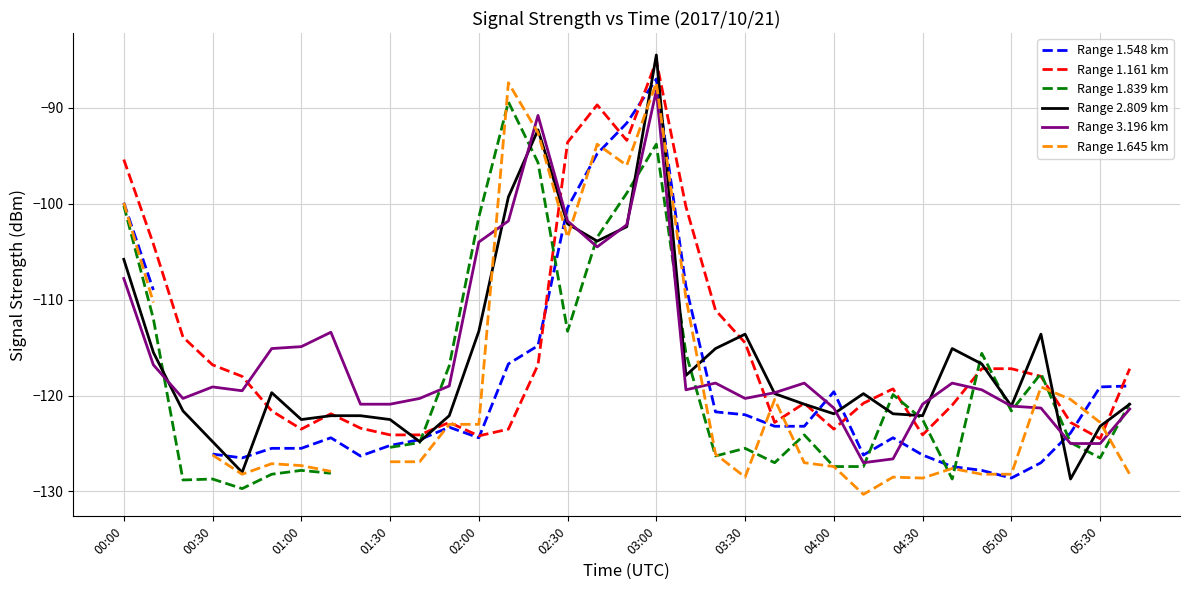

Where is the first local minimum for Range 1.161 km?

01:00